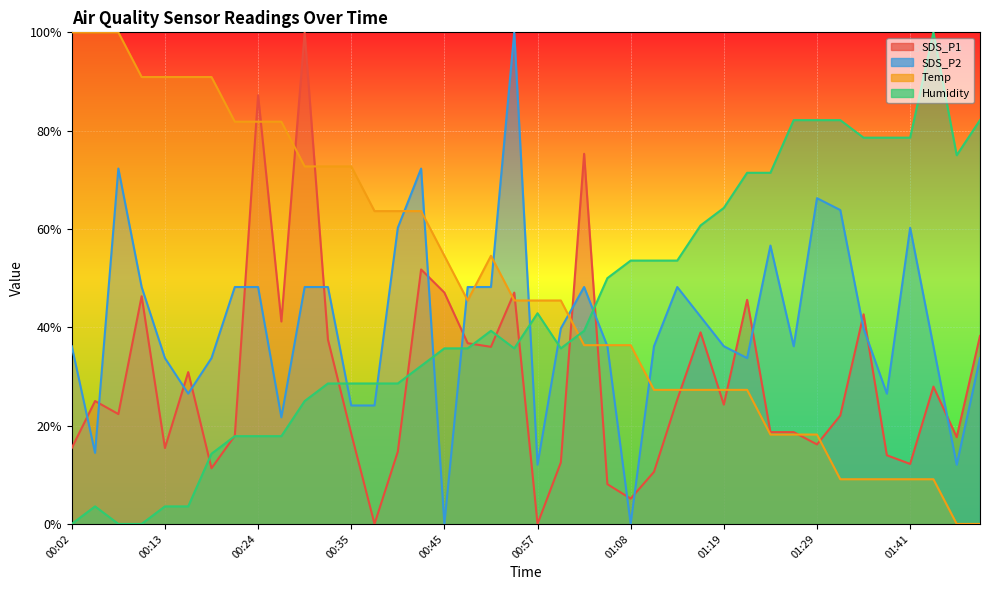

How many data points in SDS_P1 are less than 24?

20